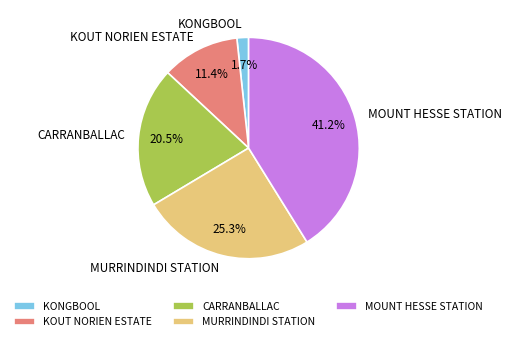

Is it true that KOUT NORIEN ESTATE is 11% of the pie?

True